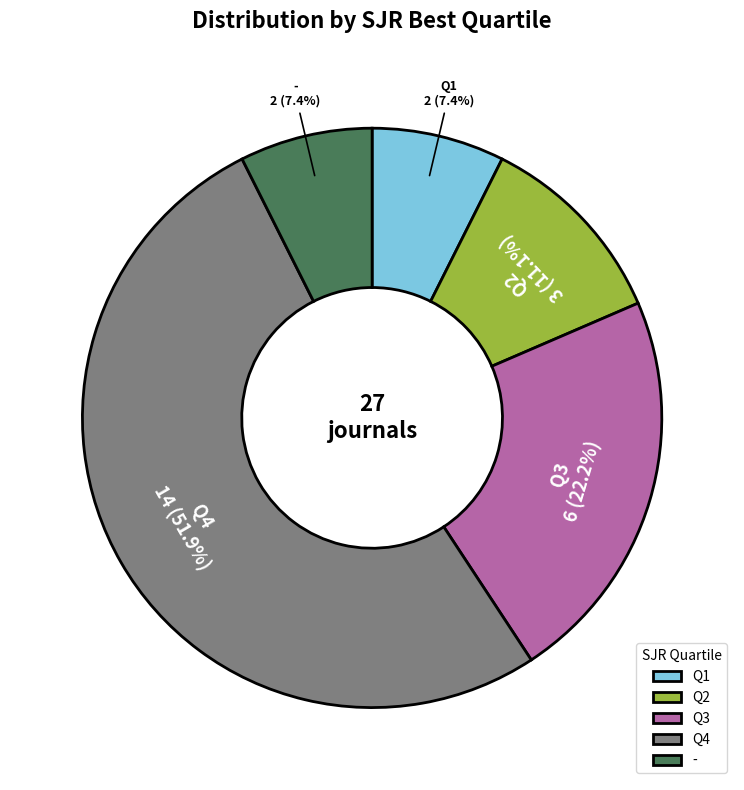

The - slice represents 7% of the pie. True or false?

True